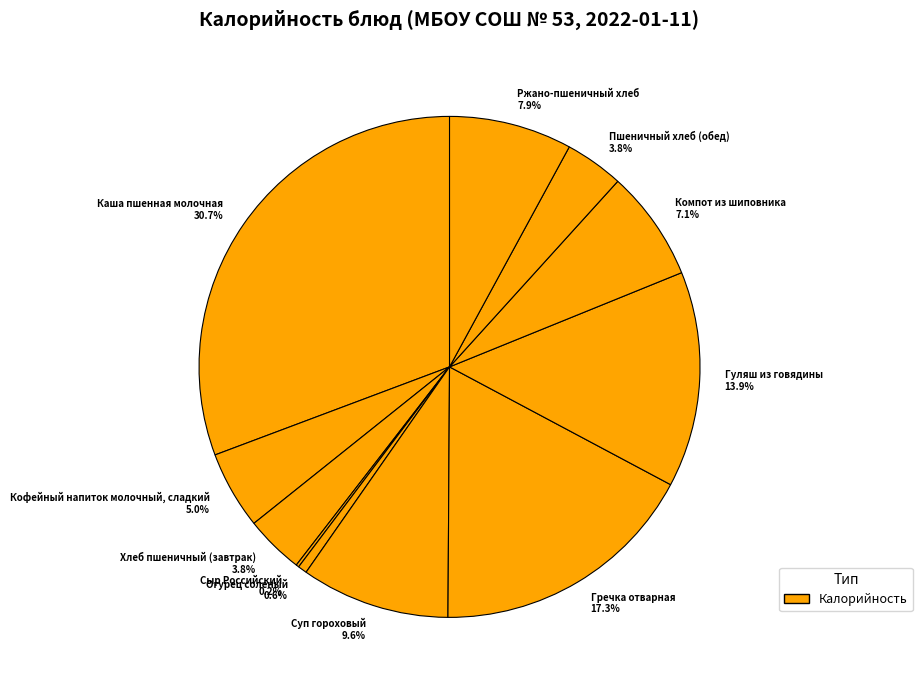

Is there a majority slice in this chart?

No